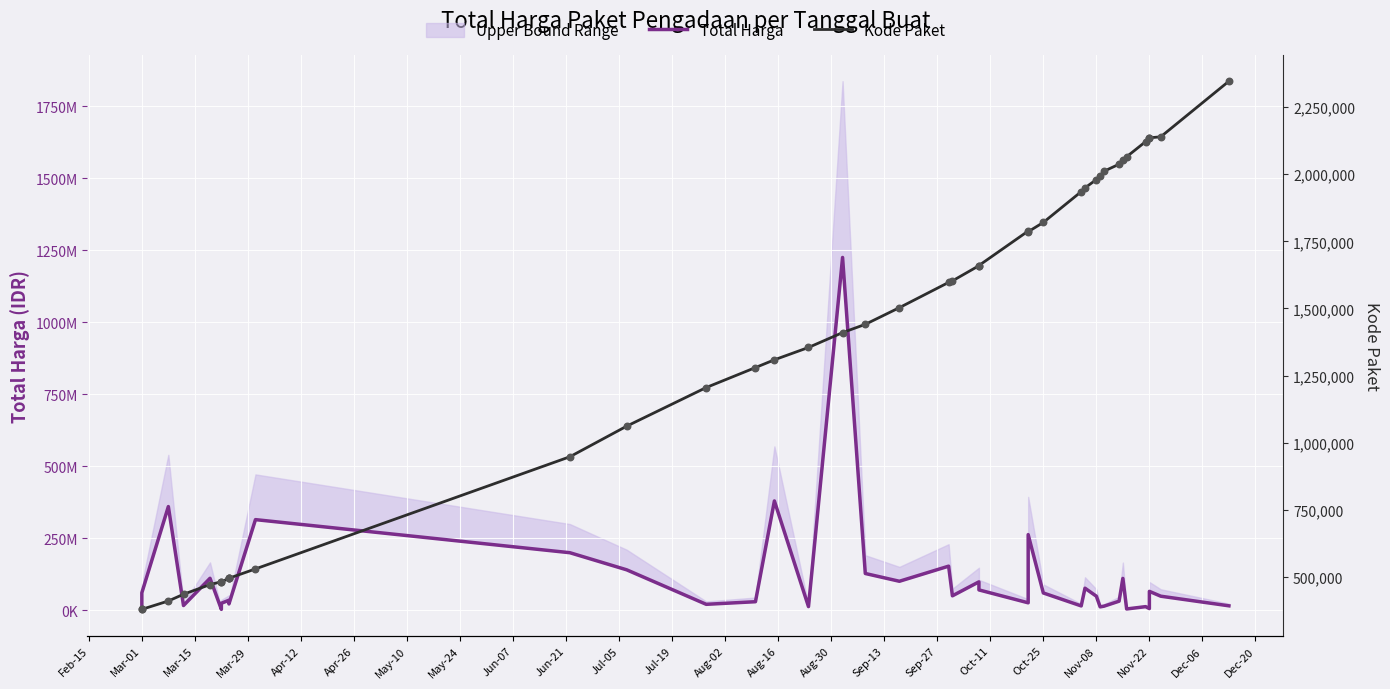

Is the value of Total Harga at Jun-07 greater than the value of Kode Paket at Nov-08?

Yes